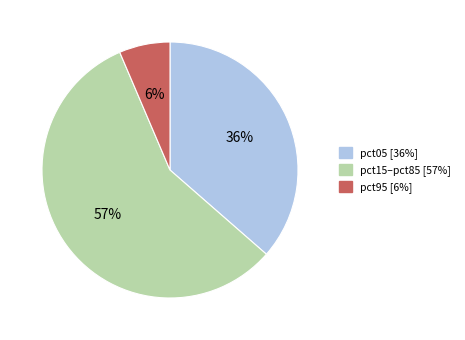

To the nearest percent, what is the average slice percentage?

33%